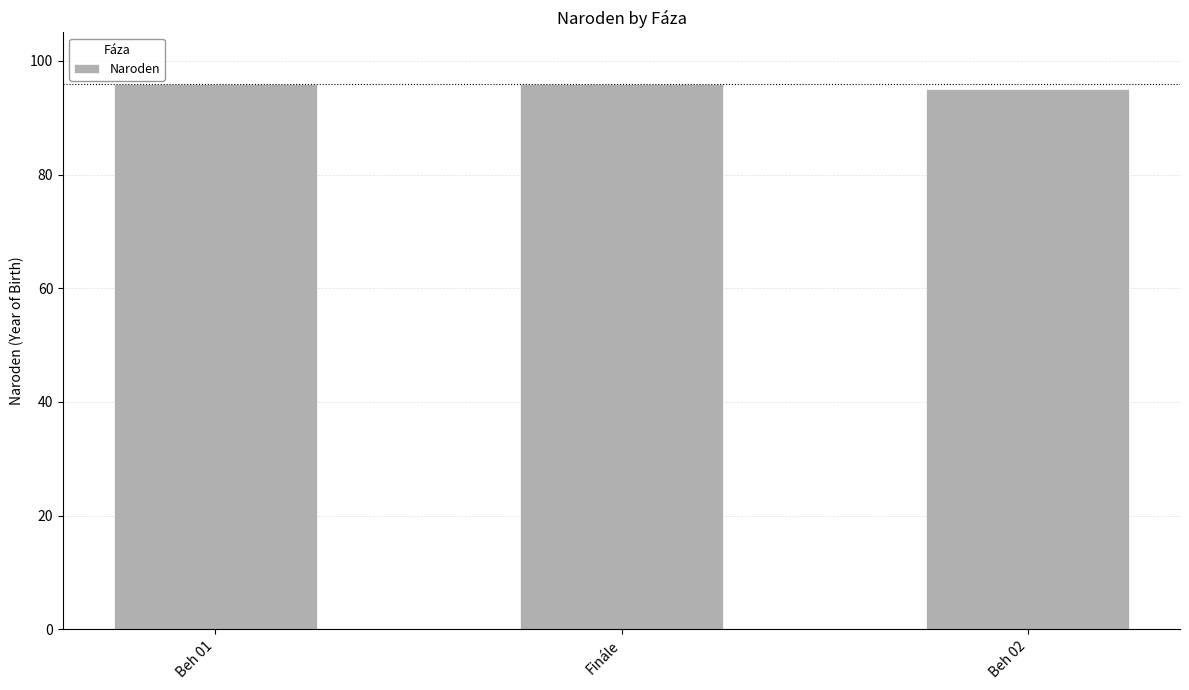

What is the ratio of the value at Finále to the value at Beh 02?

1.0